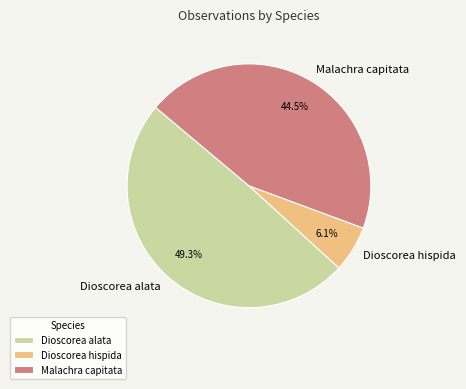

Combined, do Malachra capitata and Dioscorea hispida account for over 50%?

Yes